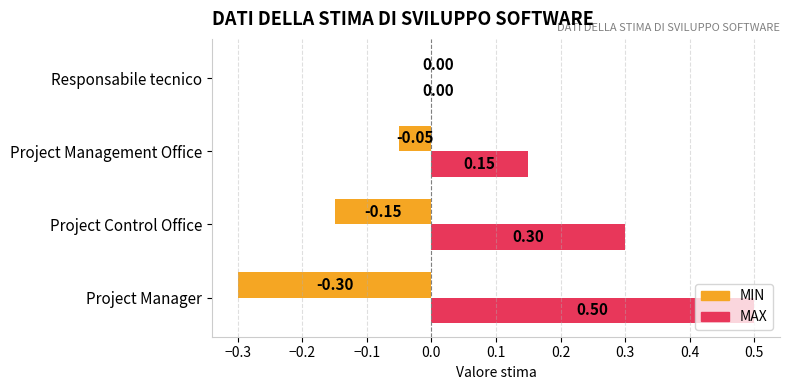

At which category does the chart reach its peak across all series?

Project Manager